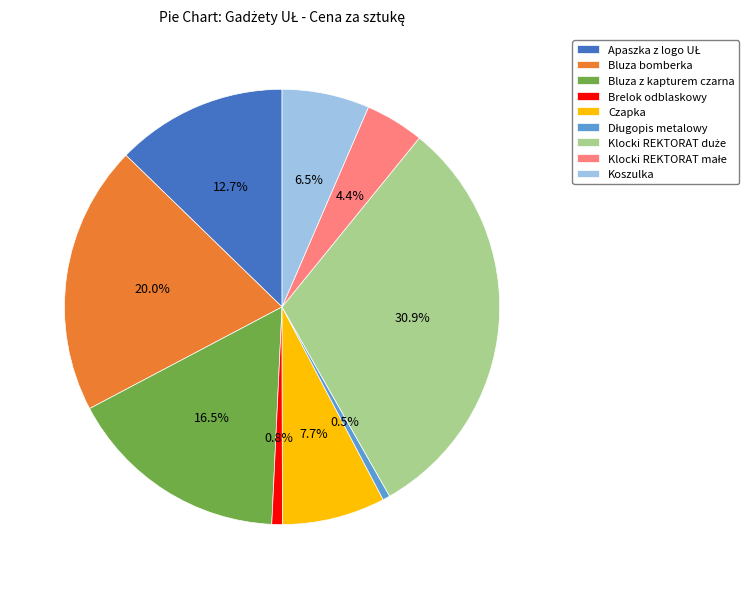

Which has a higher value, Bluza bomberka or Brelok odblaskowy?

Bluza bomberka